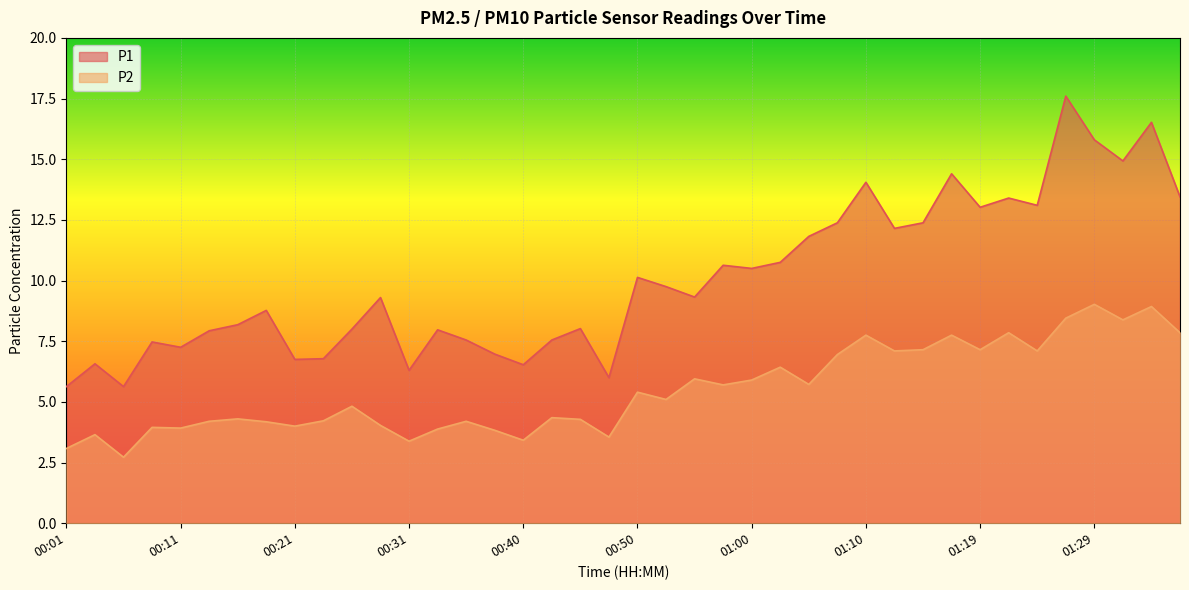

At which label does P1 first exceed 9?

00:28